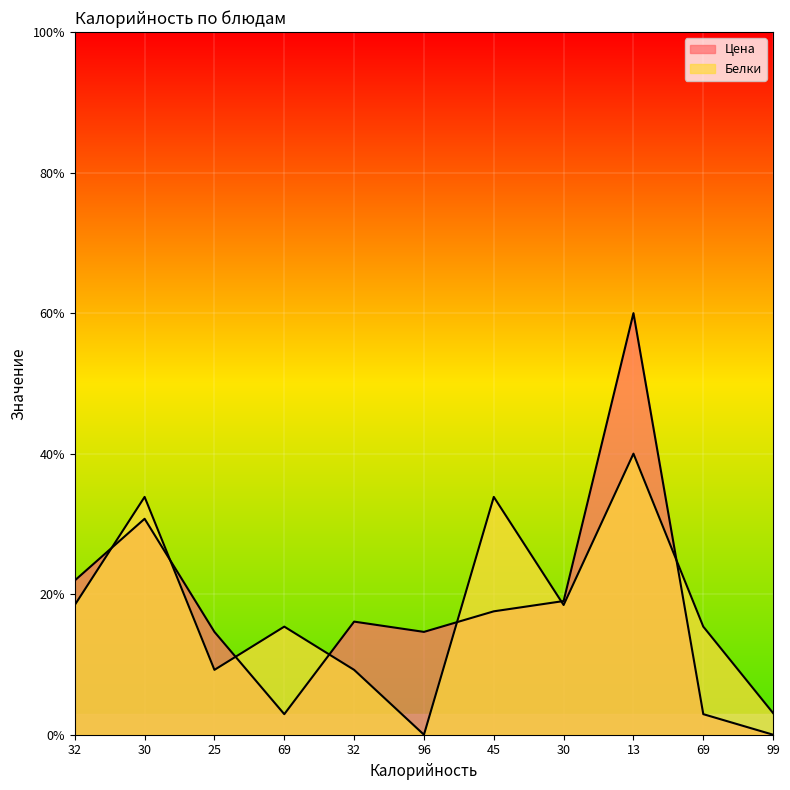

How many intersections are there between Белки and Цена?

7